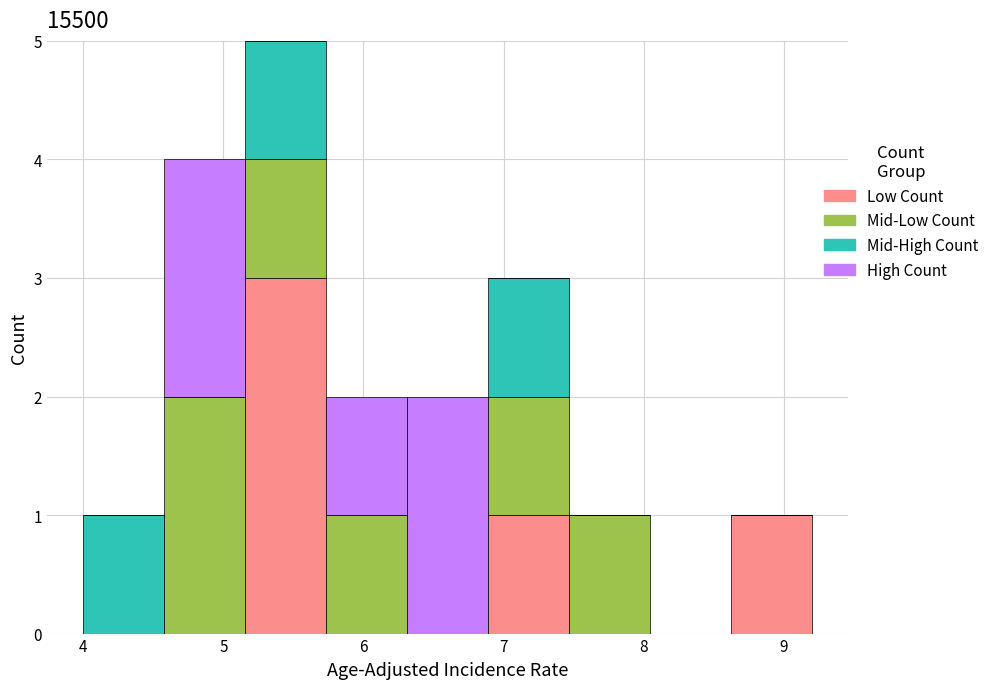

Reading left to right, transcribe this chart: for each stacked bar, give the range it covers on the x-axis and its total height. Neither the bar edges nor the heights are printed on the chart, so give them approximately, as read against the axes.

4.0 to 4.6: 1
4.6 to 5.2: 4
5.2 to 5.7: 5
5.7 to 6.3: 2
6.3 to 6.9: 2
6.9 to 7.5: 3
7.5 to 8.0: 1
8.0 to 8.6: 0
8.6 to 9.2: 1